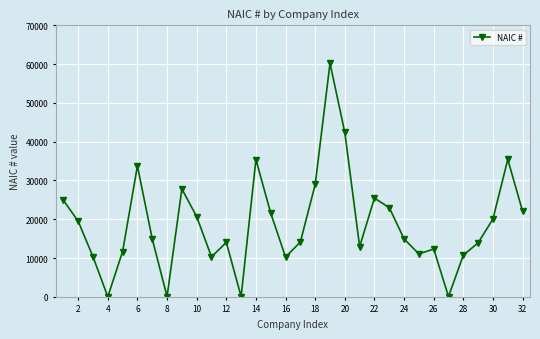

What is the greatest value displayed?

60213